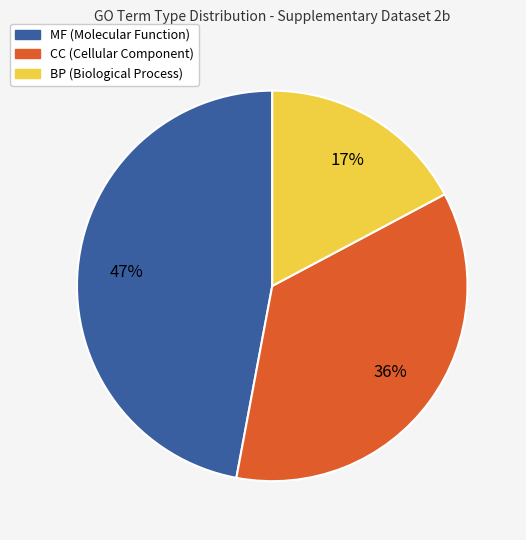

Is there any slice that represents more than half of the pie?

No